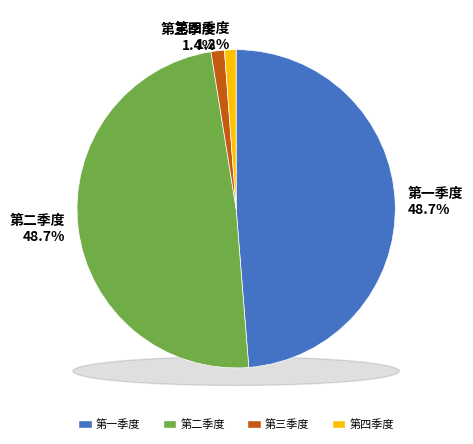

Which has a higher value, 第三季度 or 第一季度?

第一季度